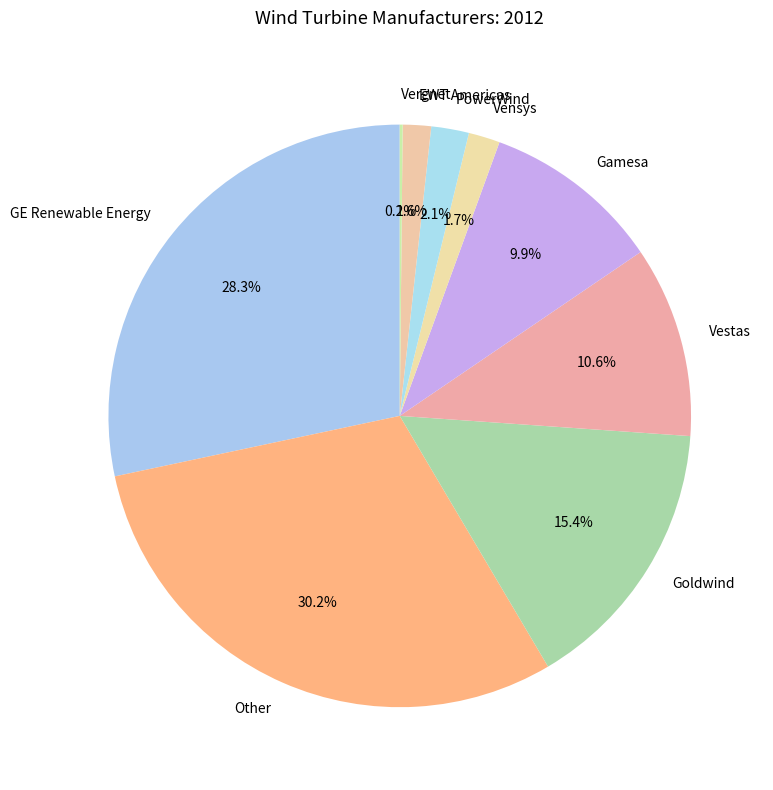

What percentage do Goldwind and Vensys together represent?

17.1%